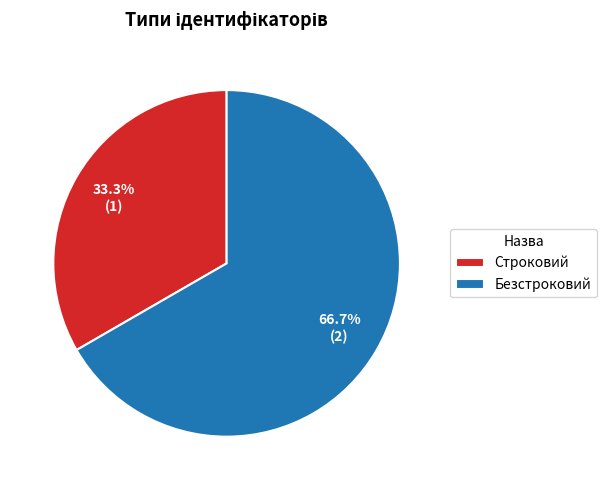

Which slice represents more than half of the pie?

Безстроковий